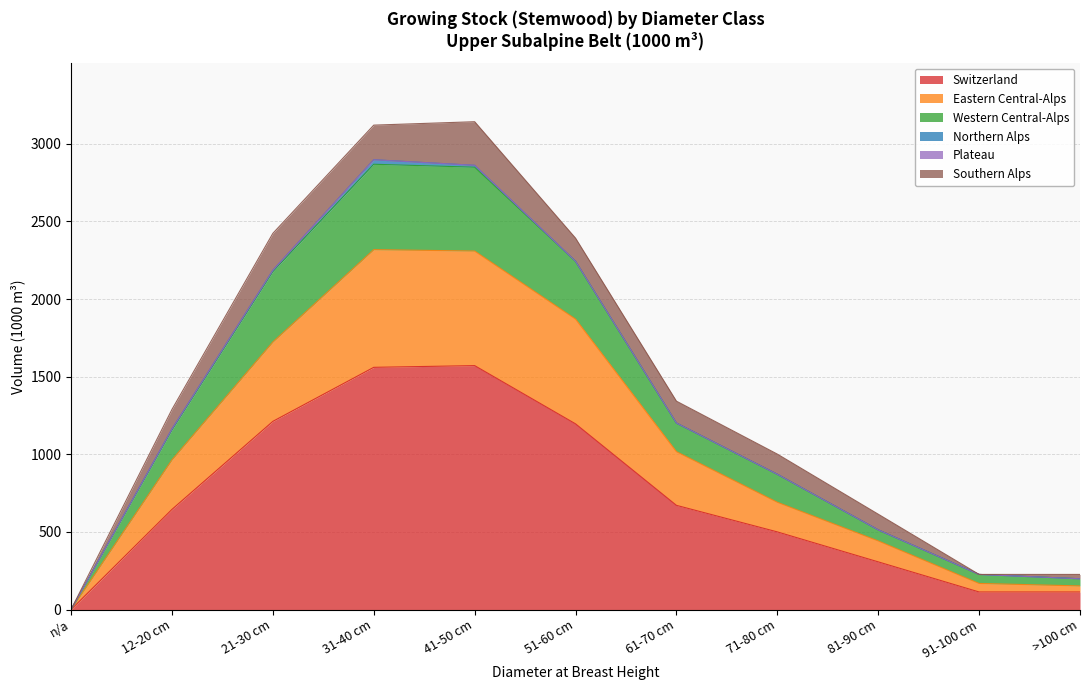

The value of Switzerland at 21-30 cm is 1212. True or false?

True